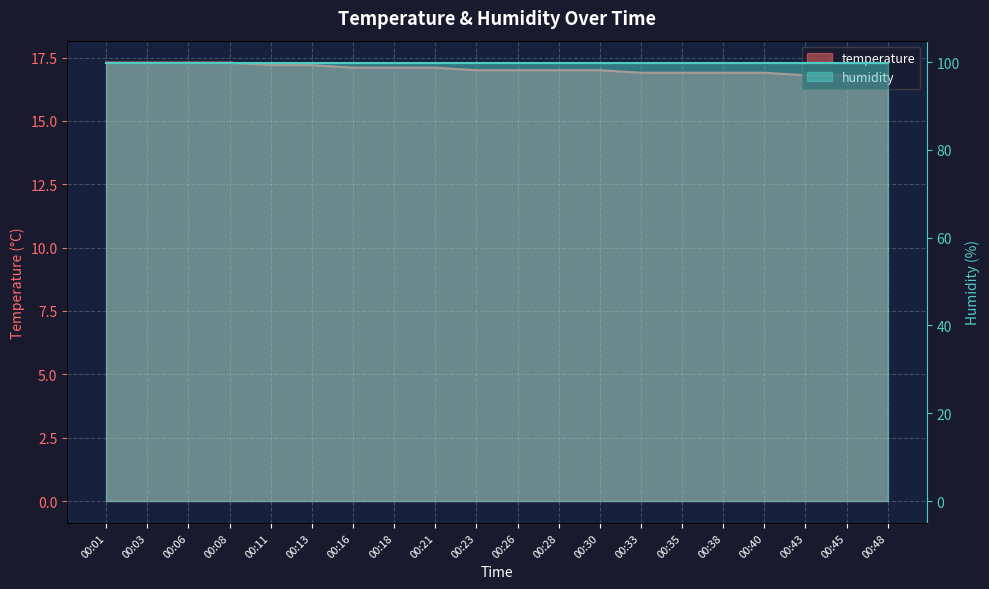

What is the difference between the values at 00:13 and 00:28?

0.2